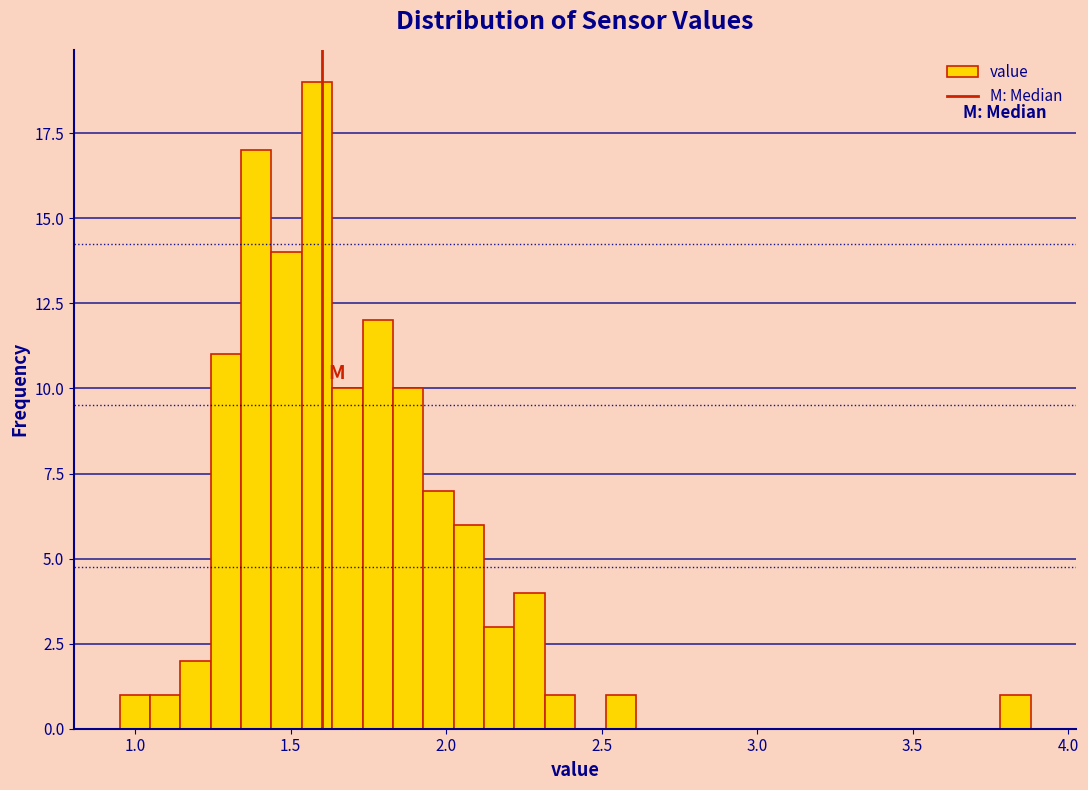

Read against the x-axis, roughly where is the centre of the tallest bar?

1.60